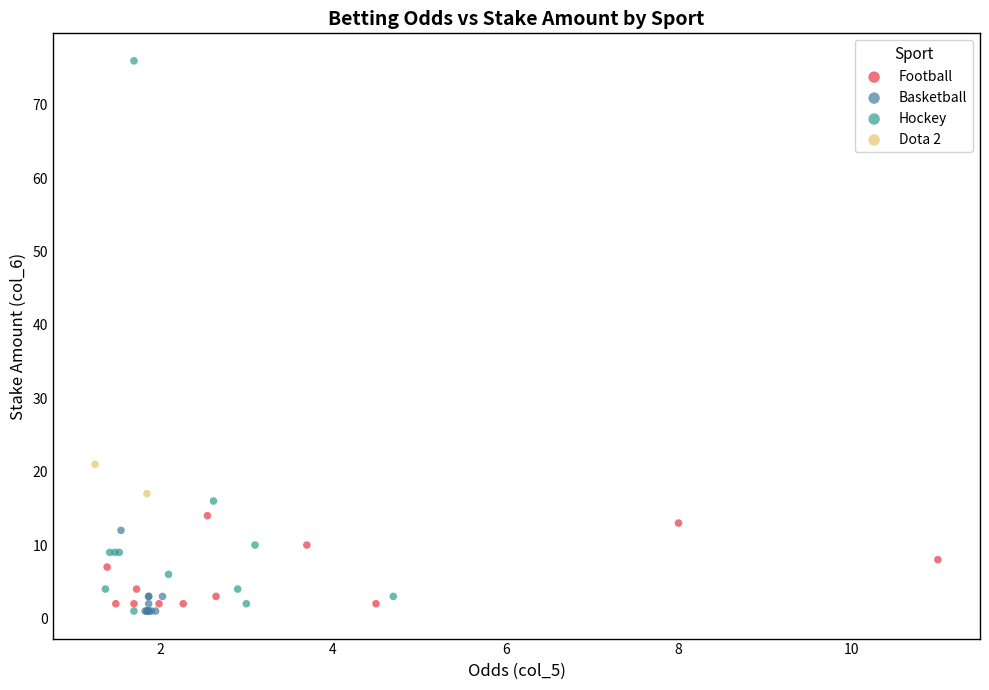

What are all the series names shown in the legend?

Football, Basketball, Hockey, Dota 2